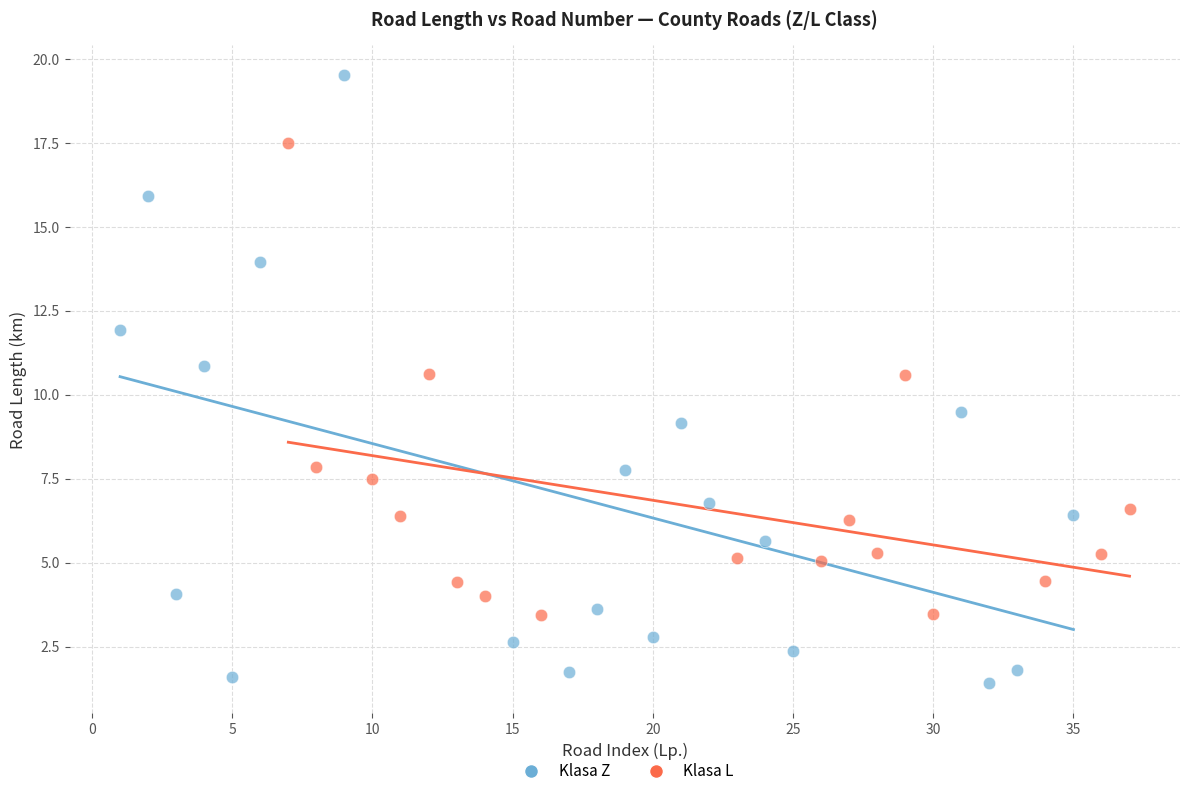

Which series reaches the minimum Y coordinate?

Klasa Z